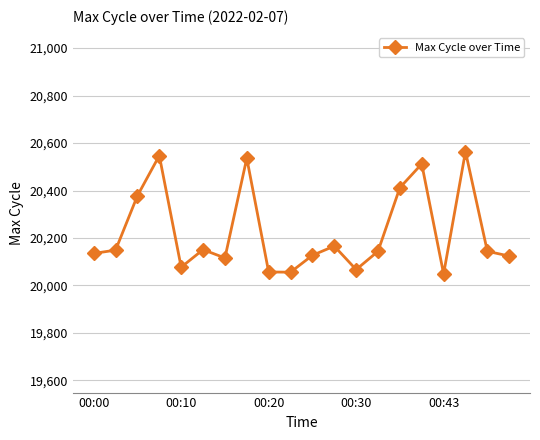

How many interior local valleys (lower than both neighbors) does the data have?

5